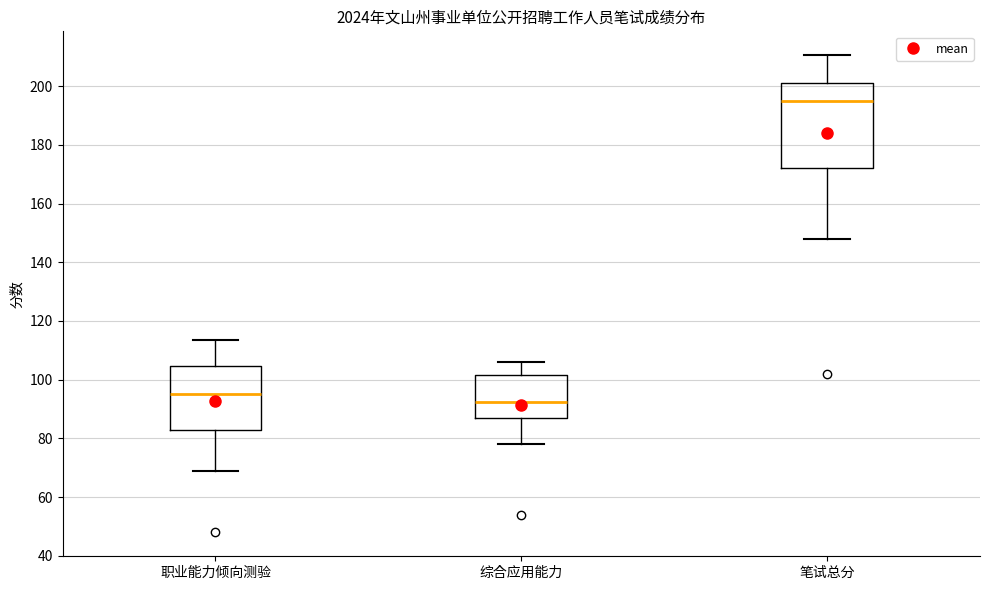

Where is the upper edge of the box for 职业能力倾向测验 on the y-axis? The values are not printed on the chart, so give them approximately, as read against the axis.

104